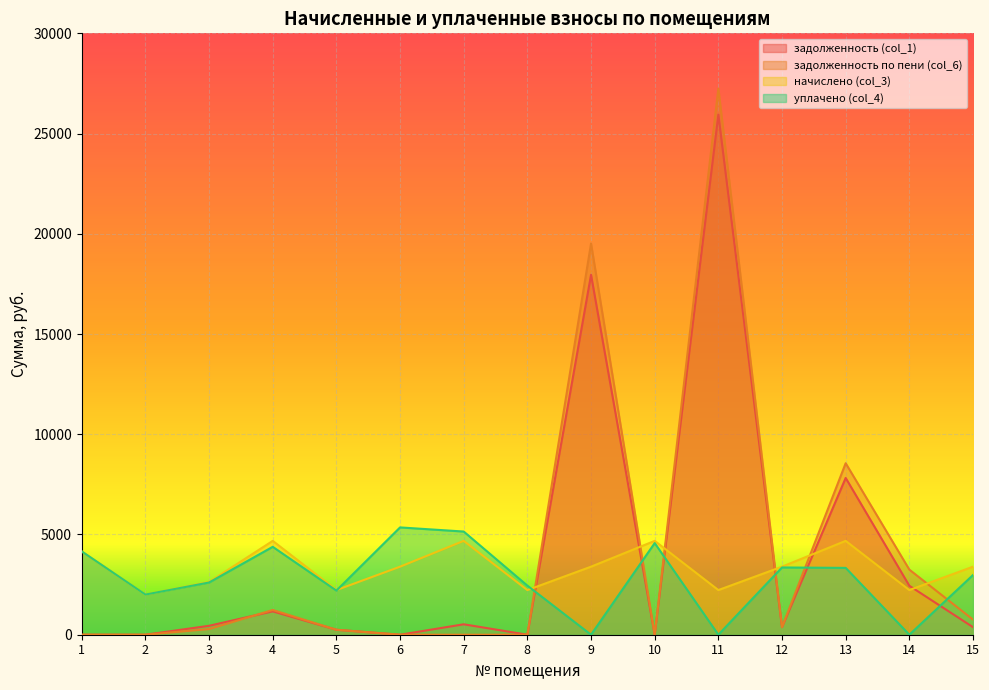

Is the value of задолженность (col_1) at 10 greater than the value of задолженность по пени (col_6) at 11?

No